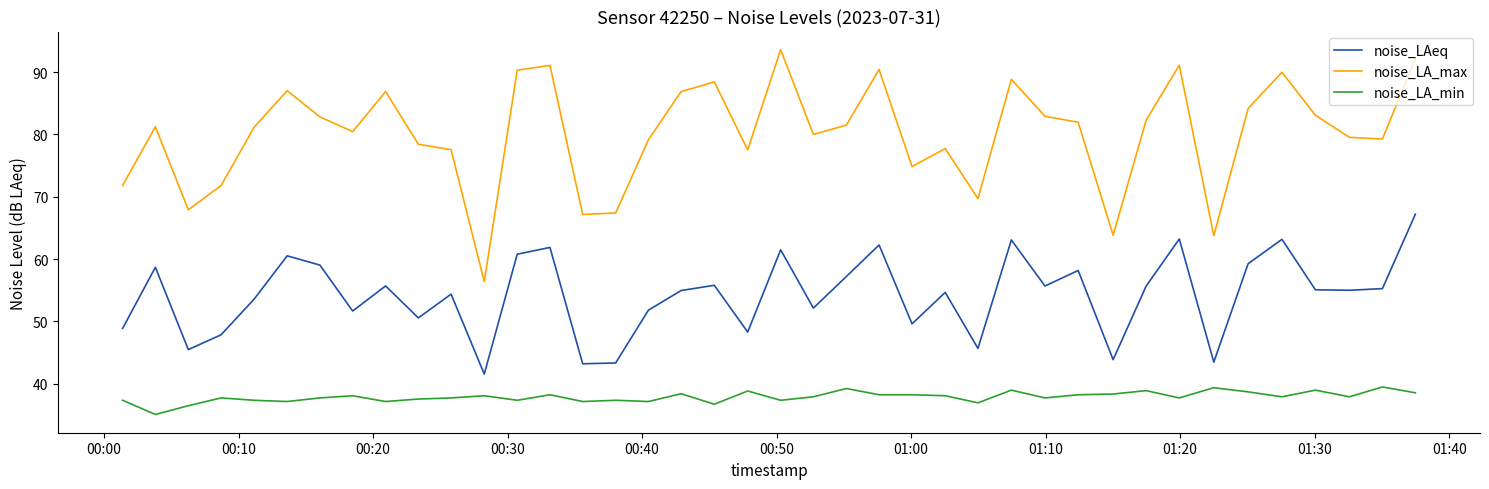

At how many categories does at least one series exceed 57?

39